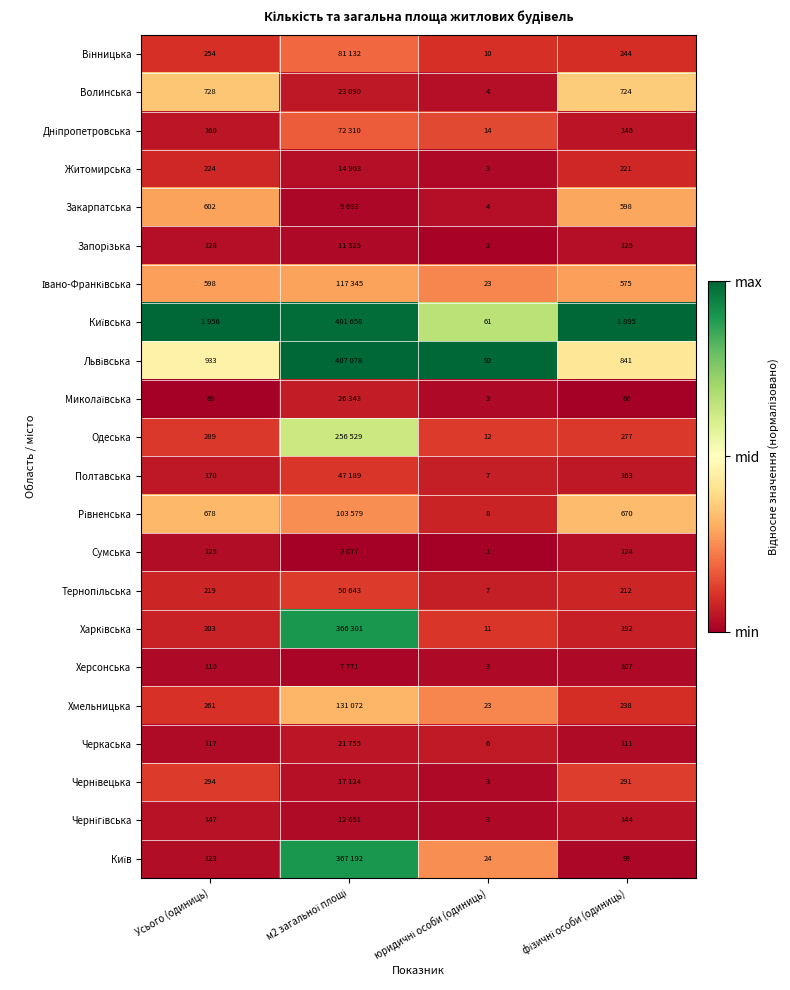

The value of Рівненська at фізичні особи (одиниць) is 0.6. True or false?

False